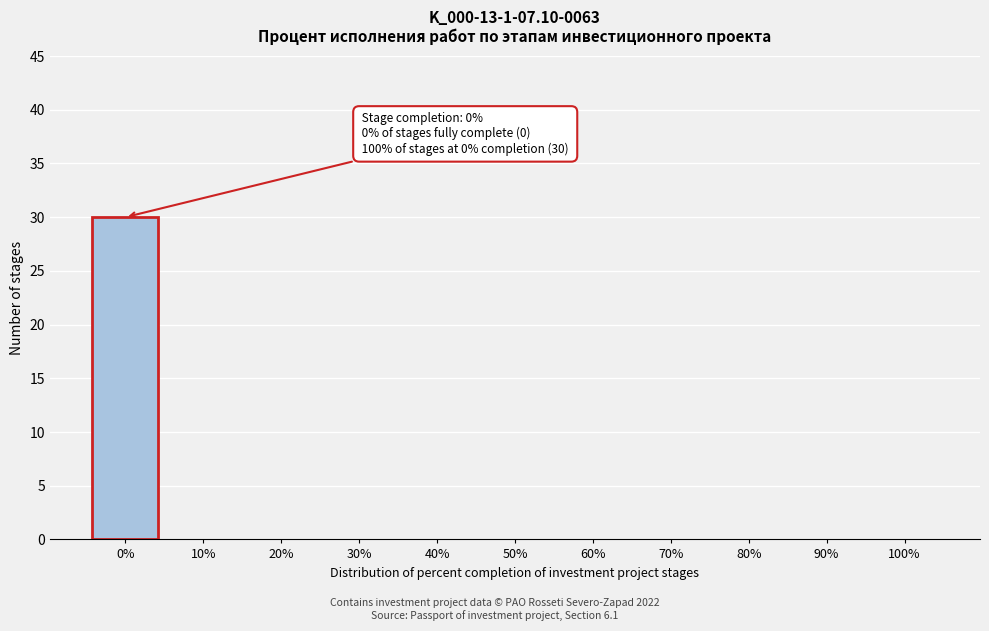

Reading left to right, extract all data points from this chart.

0%=30	10%=0	20%=0	30%=0	40%=0	50%=0	60%=0	70%=0	80%=0	90%=0	100%=0